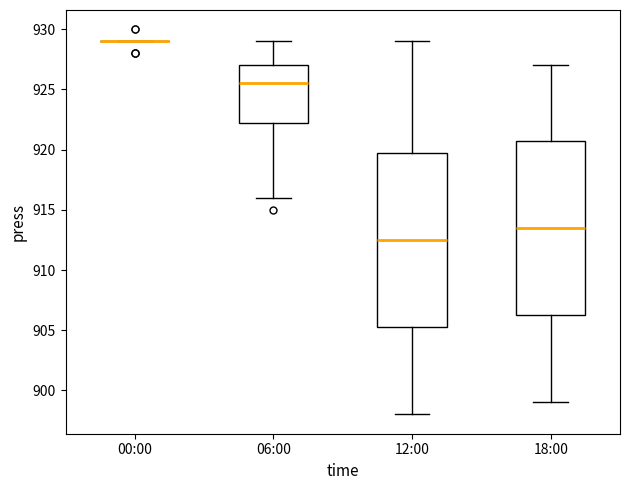

Reading left to right, transcribe this box plot: for each box, give where its median line is, the range the box spans, and where its two whiskers end, as read against the y-axis. The values are not printed on the chart, so give them approximately, as read against the axis.

00:00: box collapsed to a line at 929.0, whiskers 929.0 to 929.0
06:00: median 925.5, box 922.5 to 927.0, whiskers 916.0 to 929.0
12:00: median 912.5, box 905.5 to 920.0, whiskers 898.0 to 929.0
18:00: median 913.5, box 906.5 to 921.0, whiskers 899.0 to 927.0